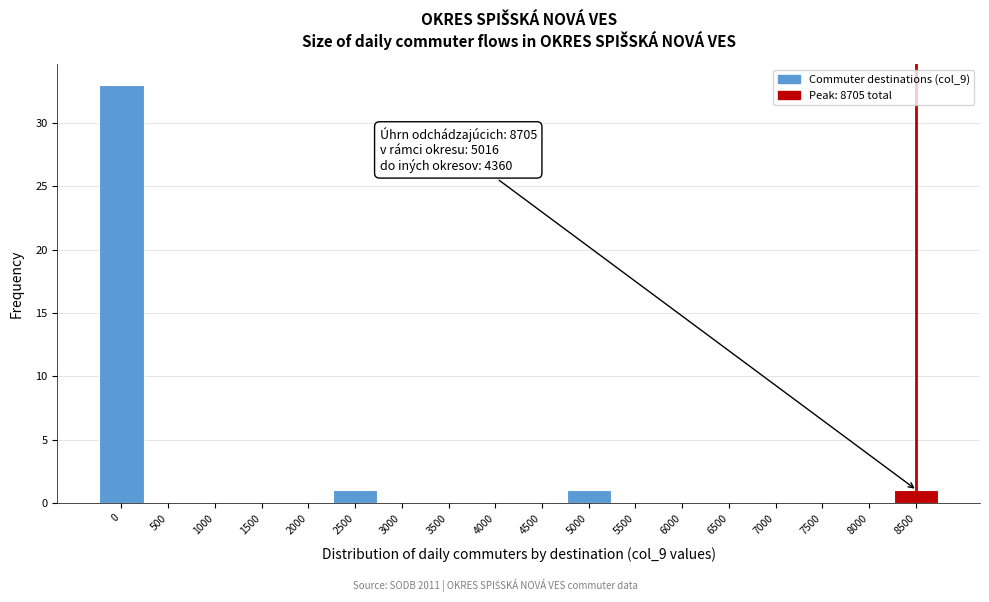

Reading right to left, what are all the values shown in this chart?

8500=1	8000=0	7500=0	7000=0	6500=0	6000=0	5500=0	5000=1	4500=0	4000=0	3500=0	3000=0	2500=1	2000=0	1500=0	1000=0	500=0	0=33